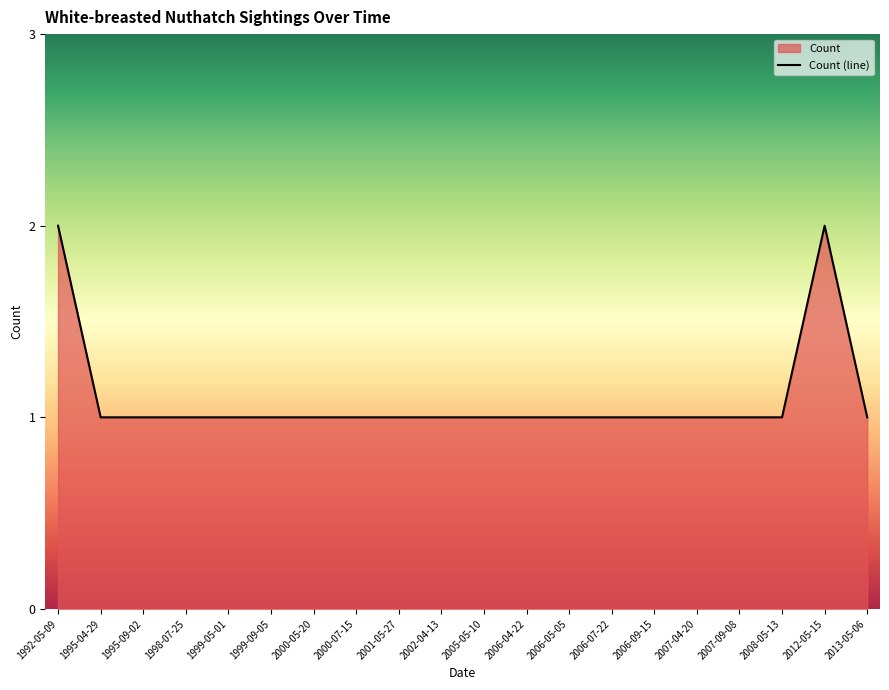

What is the ratio of the value at 1998-07-25 to the value at 2000-05-20?

1.0